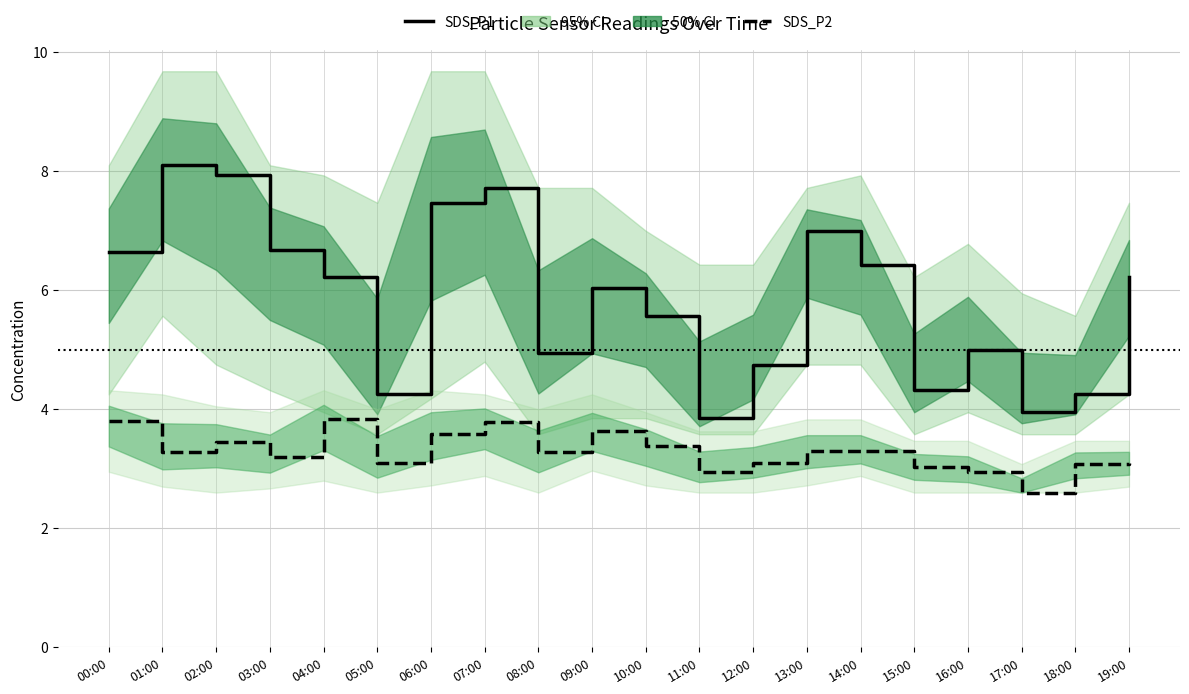

Is it true that SDS_P2 median equals 1.9 at 16:00?

False